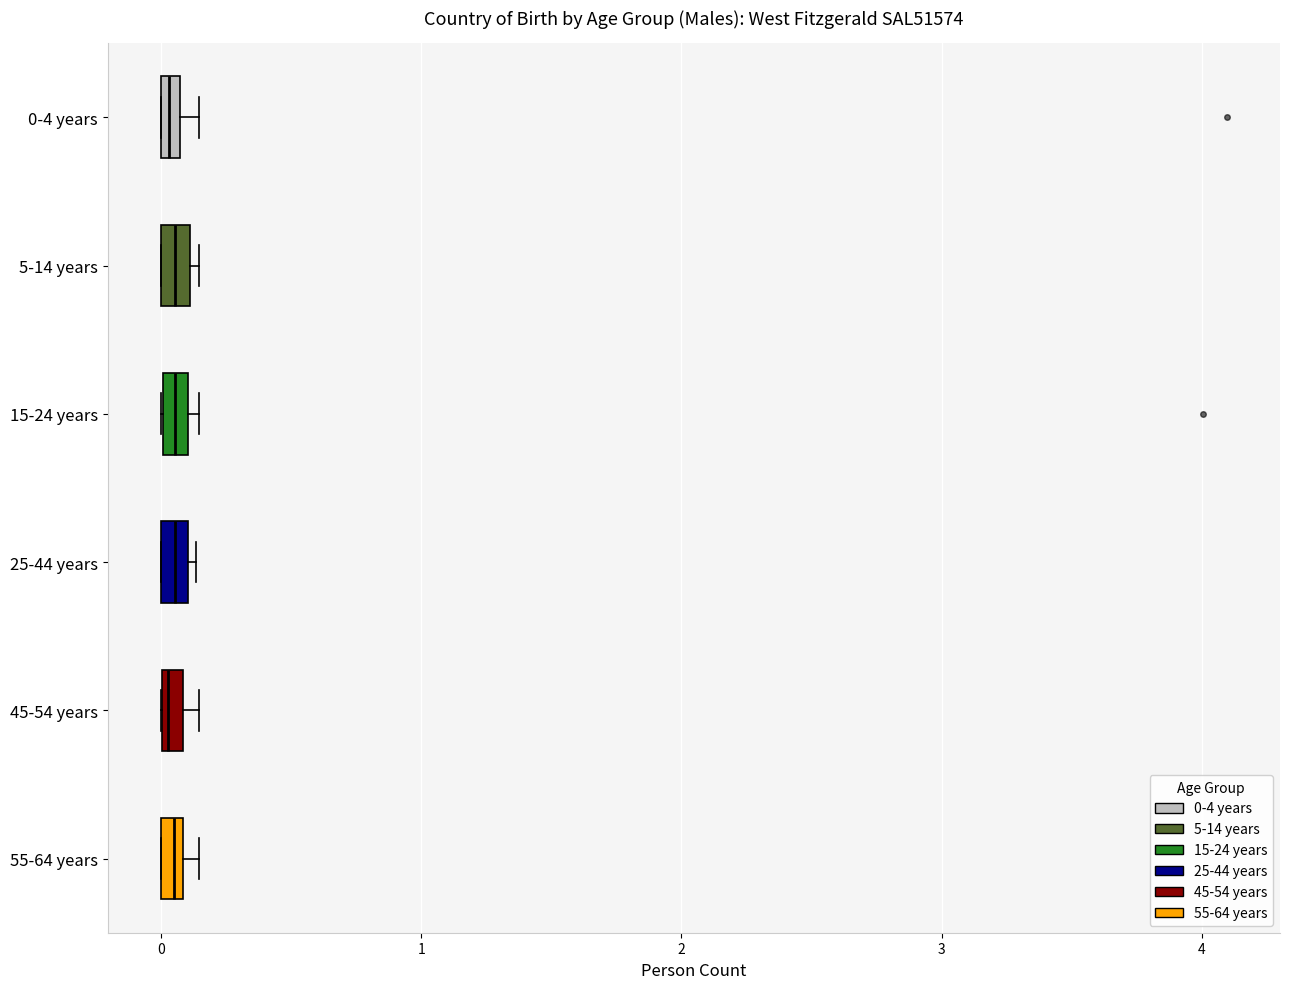

Where is the left edge of the box for 5-14 years on the x-axis? The values are not printed on the chart, so give them approximately, as read against the axis.

0.0